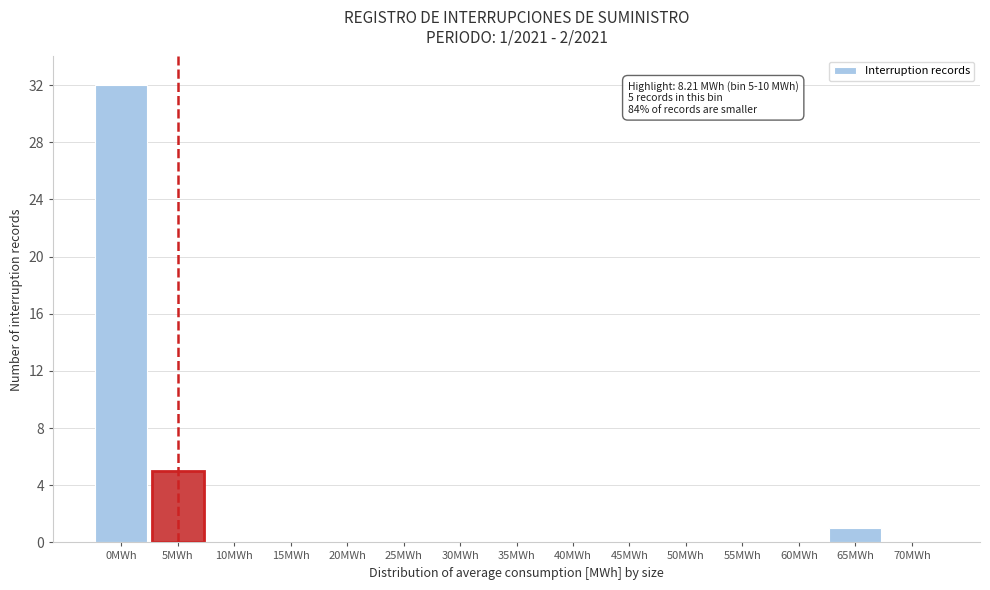

Reading left to right, transcribe all the data shown in this chart.

0MWh=32	5MWh=5	10MWh=0	15MWh=0	20MWh=0	25MWh=0	30MWh=0	35MWh=0	40MWh=0	45MWh=0	50MWh=0	55MWh=0	60MWh=0	65MWh=1	70MWh=0